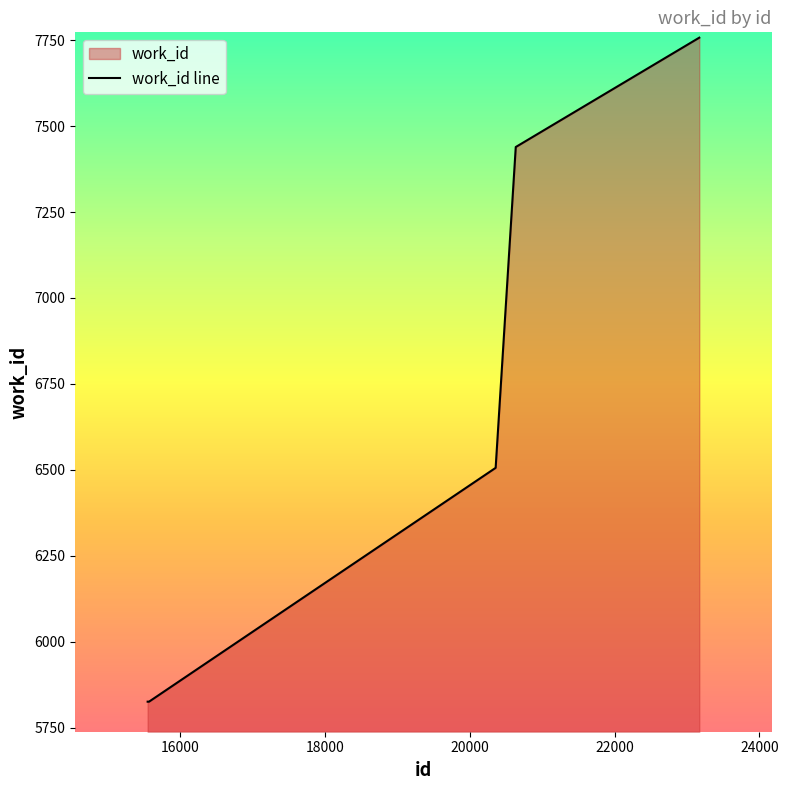

What is the difference between the maximum and minimum values?

1931